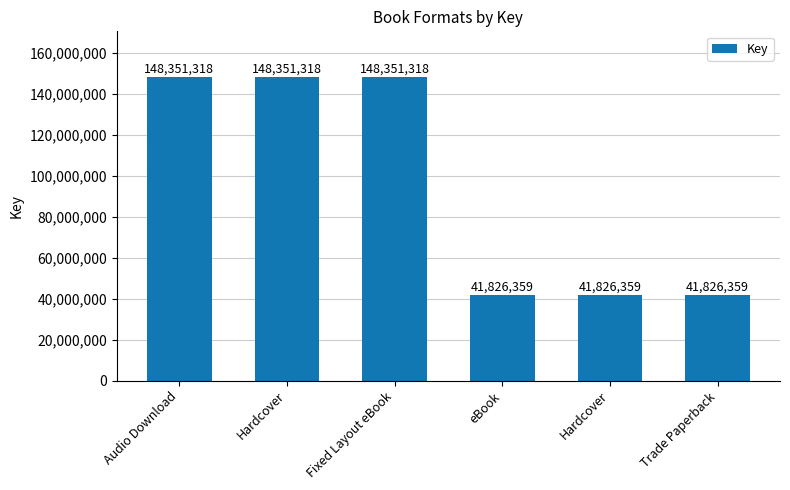

What is the smallest value displayed?

41826359